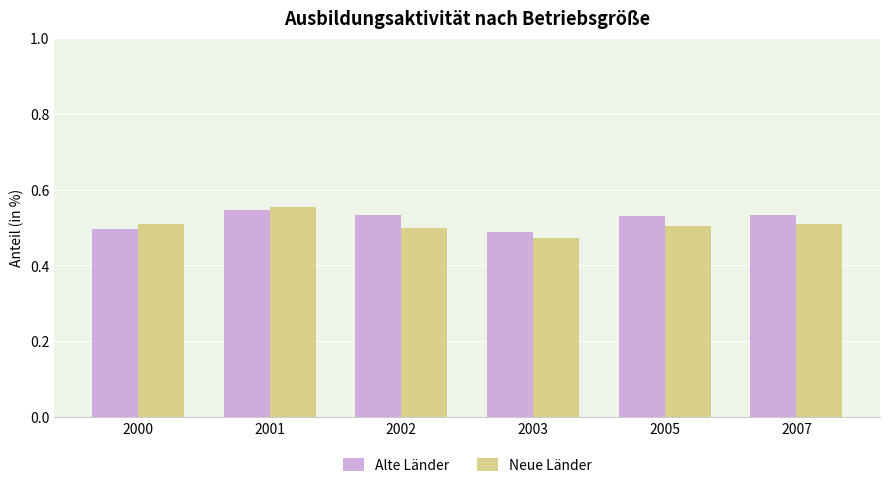

How many distinct data groups are displayed?

2